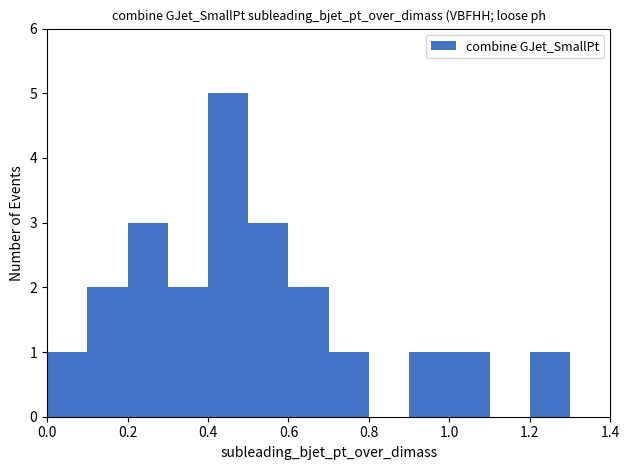

Which range on the x-axis has the tallest bar?

0.4 to 0.5